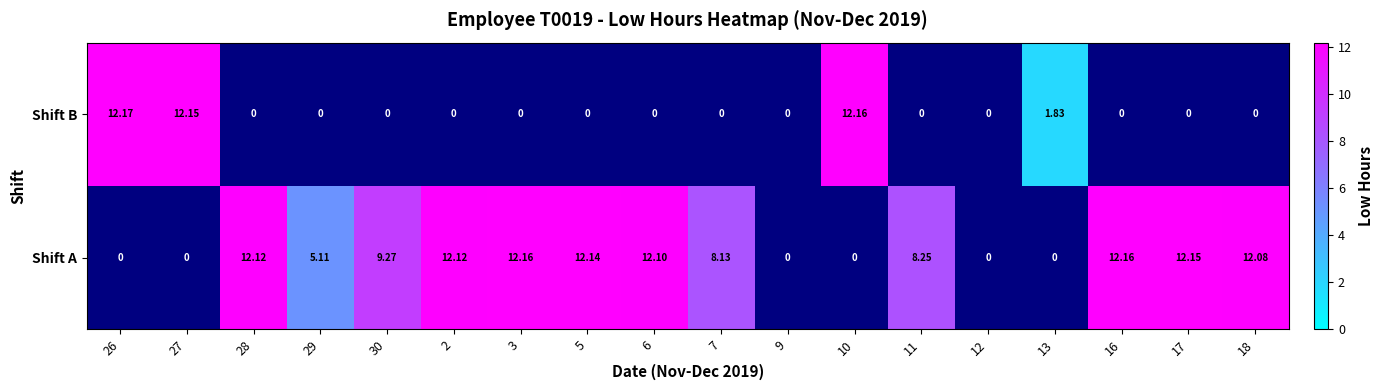

What is the maximum value shown in the chart?

12.2